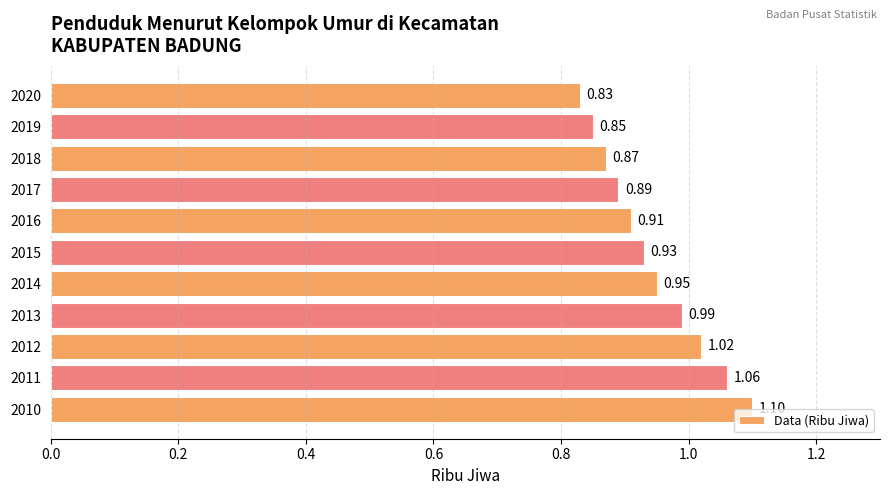

Rank the categories by value from lowest to highest.

2020, 2019, 2018, 2017, 2016, 2015, 2014, 2013, 2012, 2011, 2010